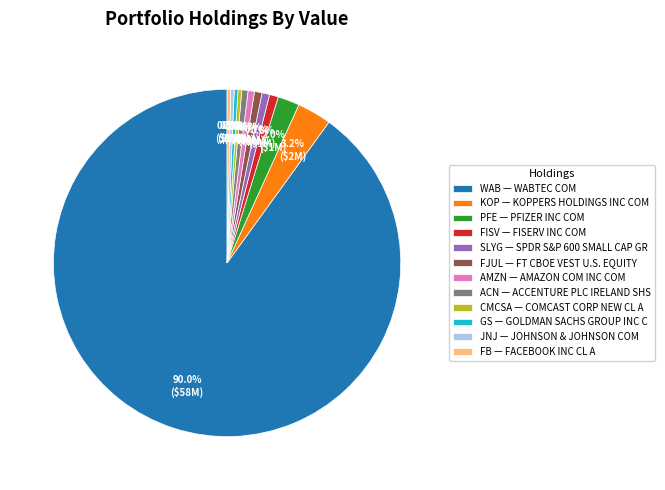

How many slices are in this pie chart?

12